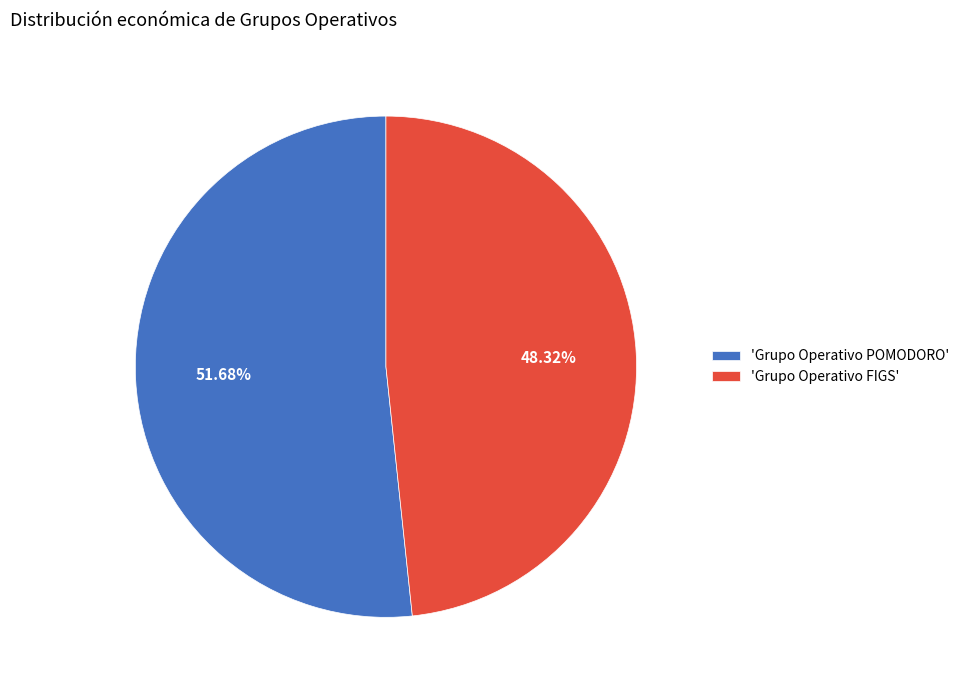

What is the largest slice in the pie chart?

'Grupo Operativo POMODORO'